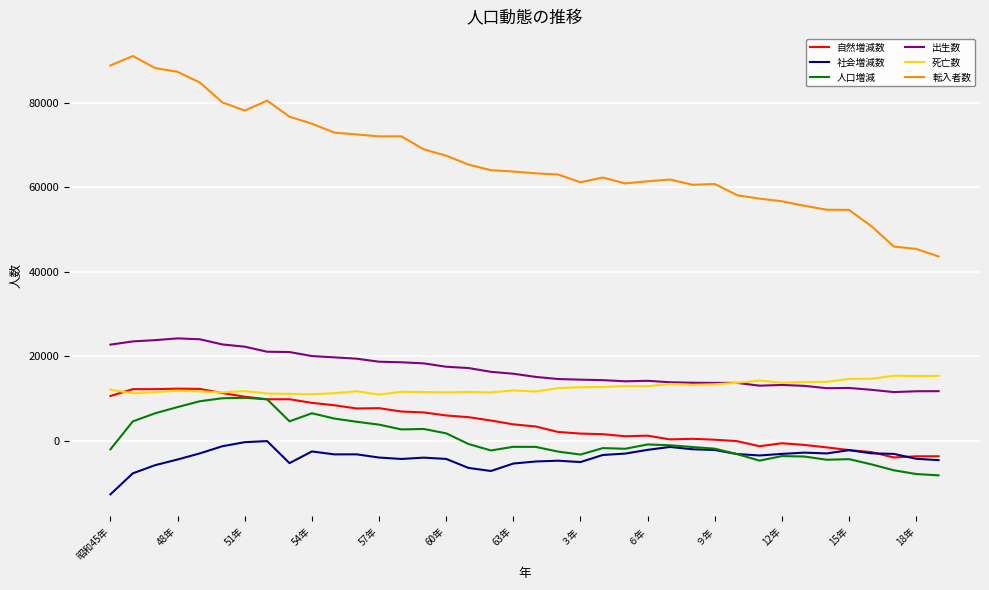

Which series has the largest range (max minus min)?

転入者数